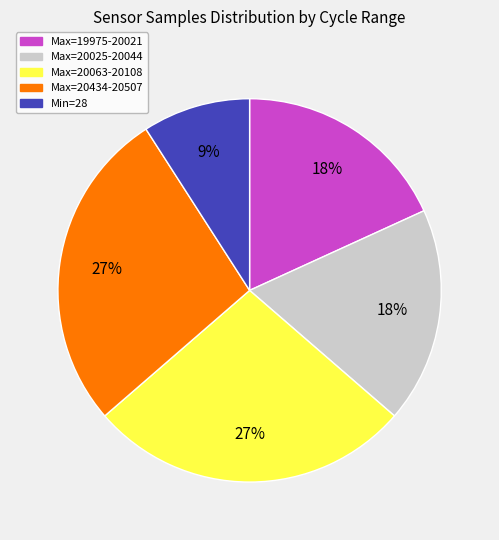

Between Max=19975-20021 and Min=28, which is larger?

Max=19975-20021